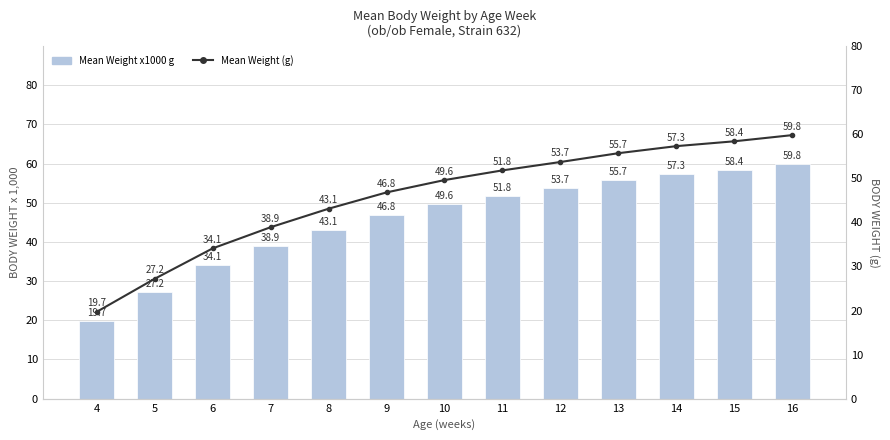

What are all the series names shown in the legend?

Mean Weight (x1000 g), Mean Weight (g)